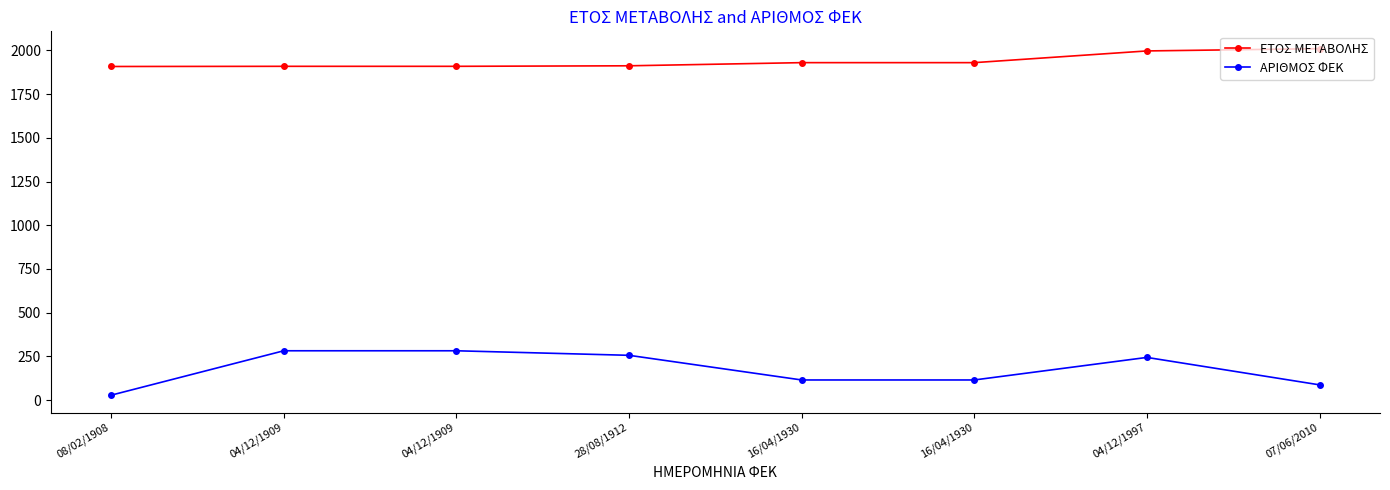

Reading right to left, transcribe all the data shown in this chart.

ΕΤΟΣ ΜΕΤΑΒΟΛΗΣ: 2010	1997	1930	1930	1912	1909	1909	1908
ΑΡΙΘΜΟΣ ΦΕΚ: 87	244	115	115	256	282	282	28